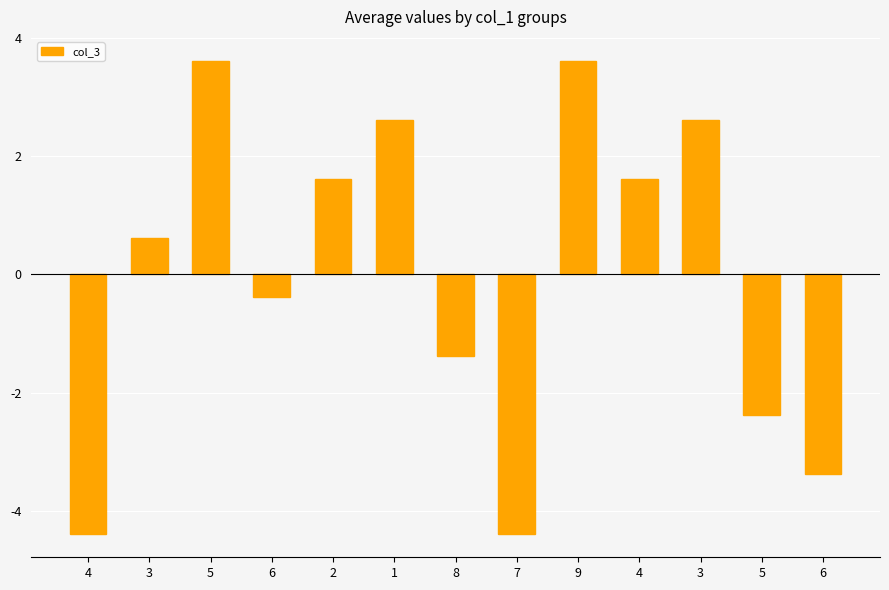

Count the number of values greater than 0.

7